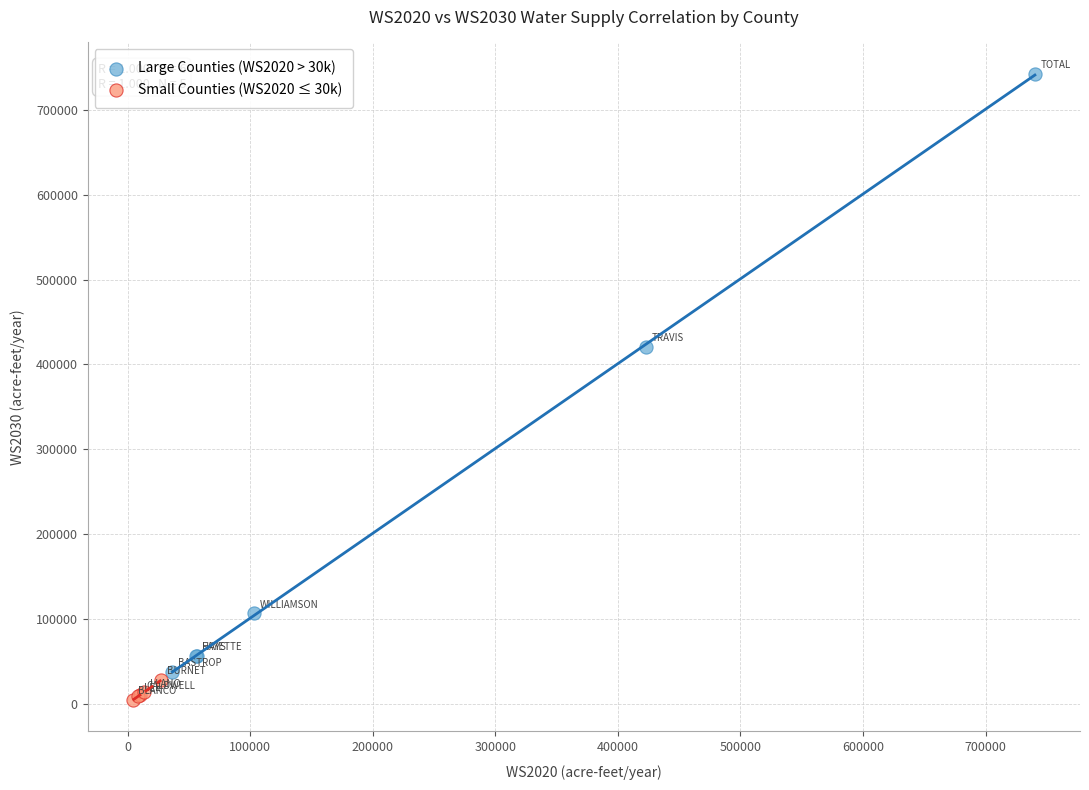

Which series has the widest spread of Y values?

Large Counties (WS2020 > 30k)